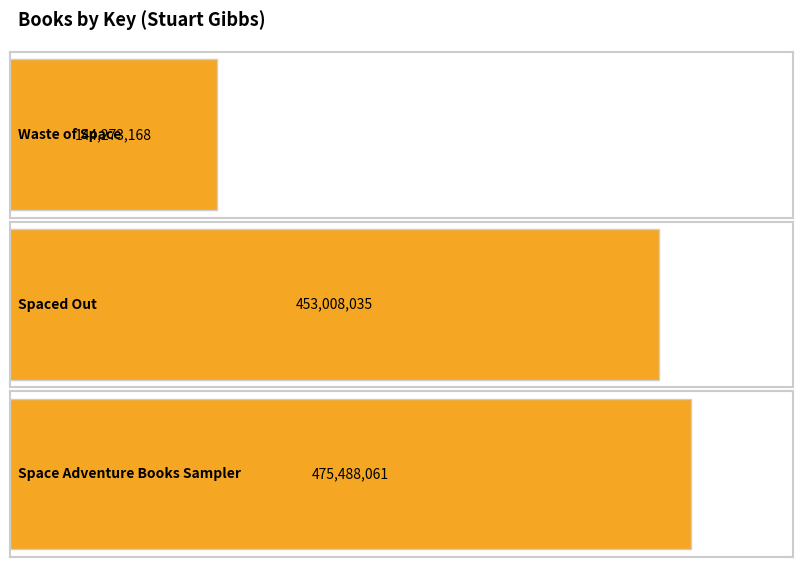

List the labels in order of value, largest first.

Space Adventure Books Sampler, Spaced Out, Waste of Space